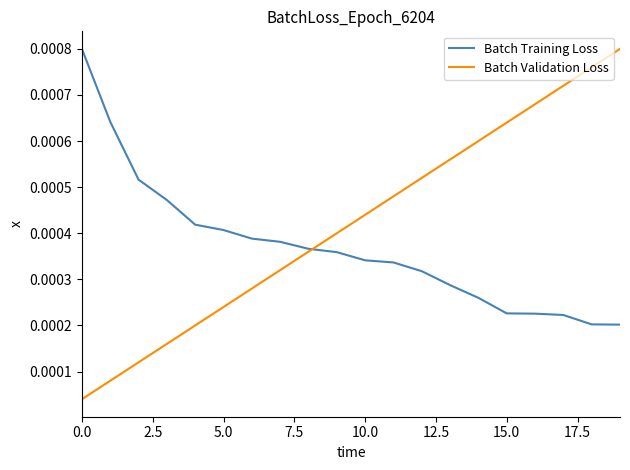

Does the chart have visible grid lines?

No